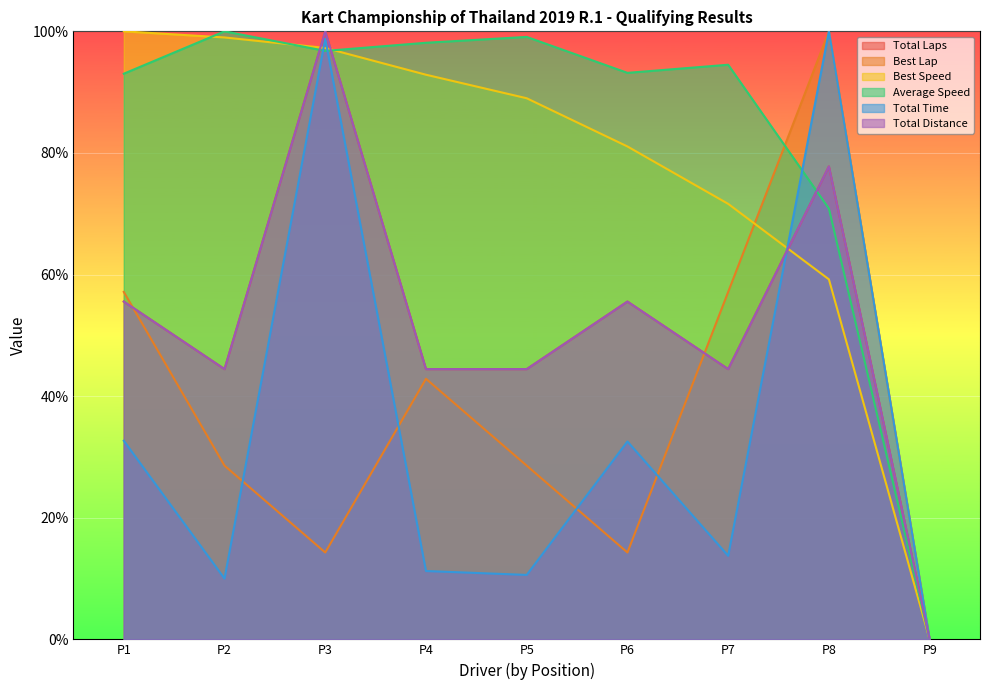

Which series has the widest spread of values?

Total Laps